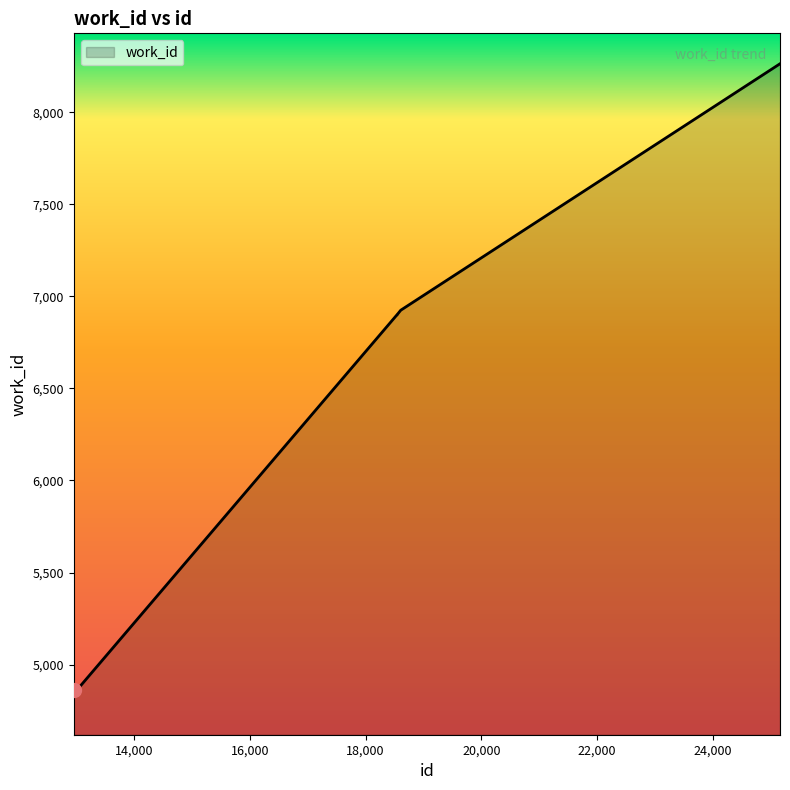

What is the difference between the maximum and minimum values?

3402